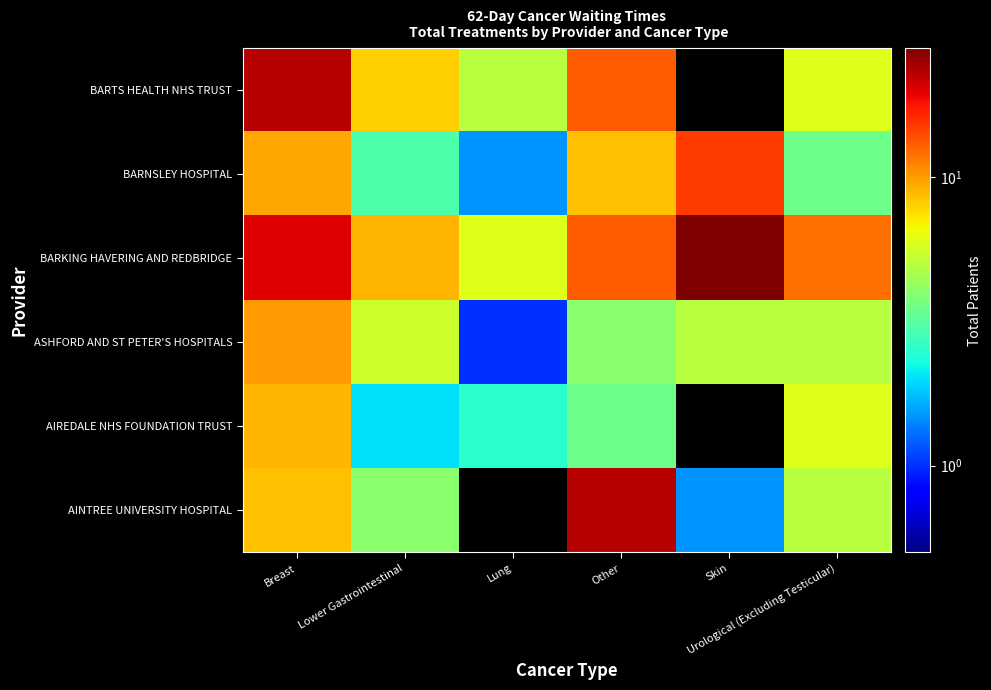

What is the maximum value shown in the chart?

28.0